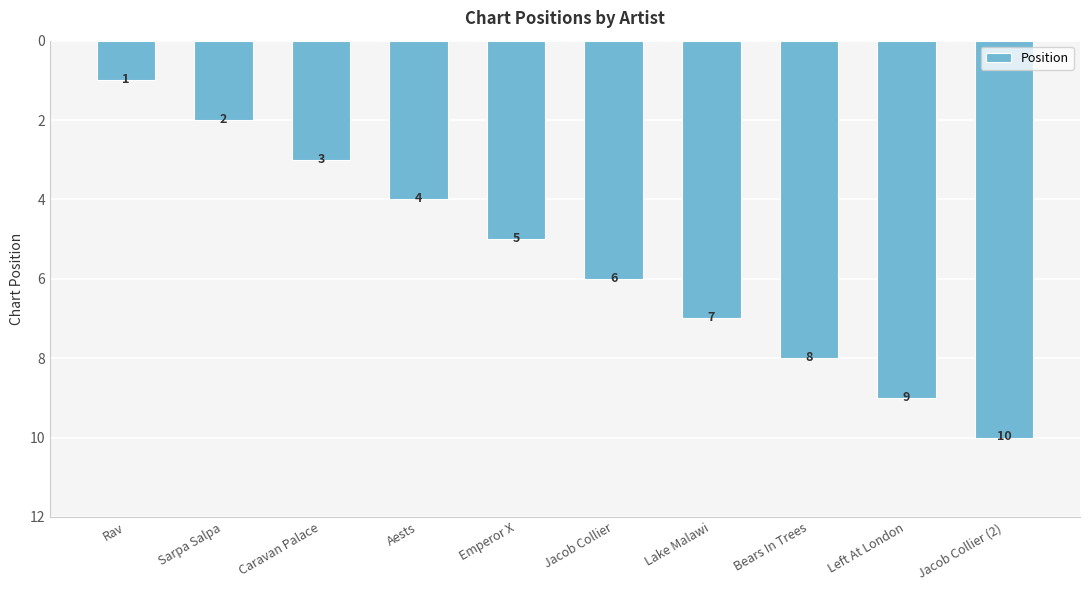

Count the values in the range 3 to 8.

6